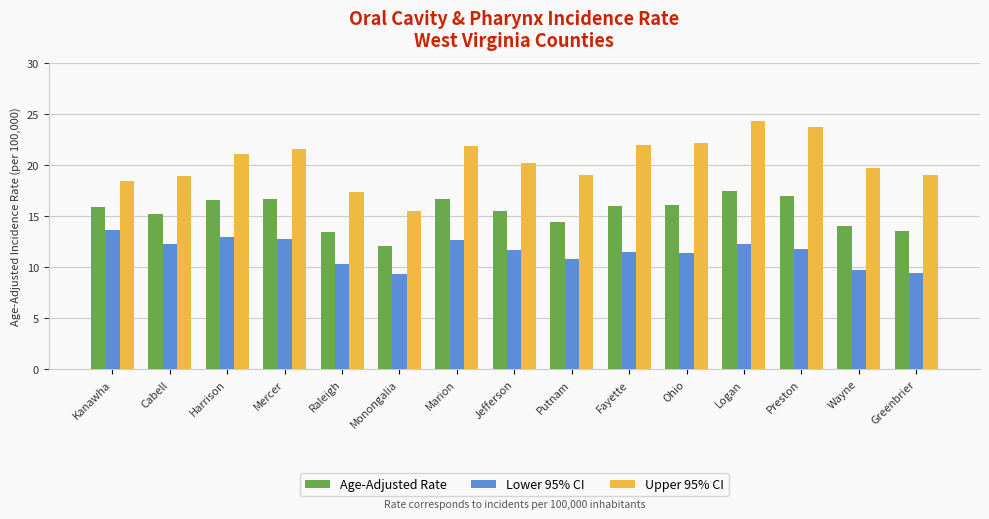

How many groups of bars are there?

15